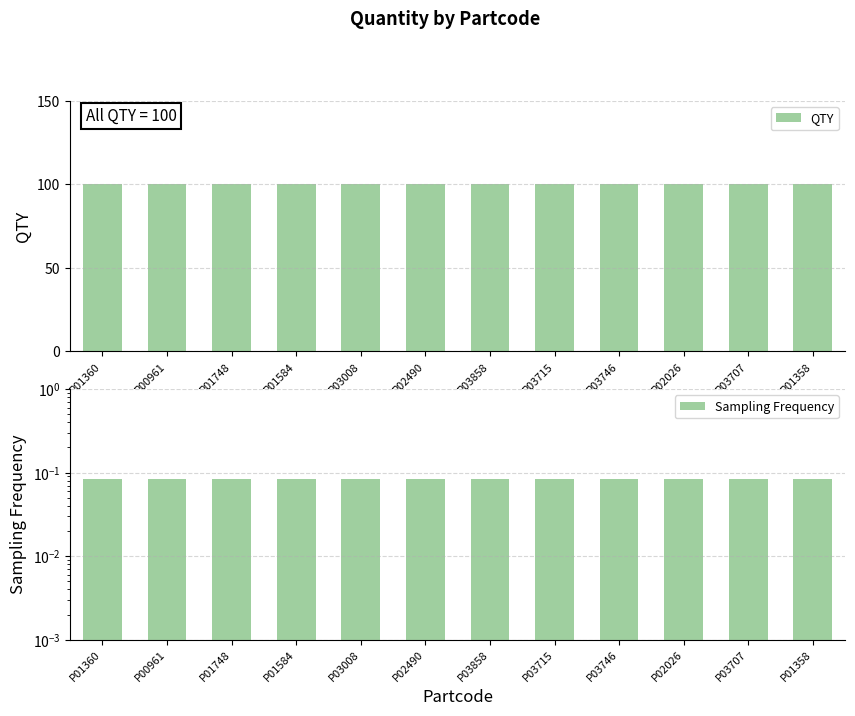

At which label is Sampling Frequency closest to 0?

P01360